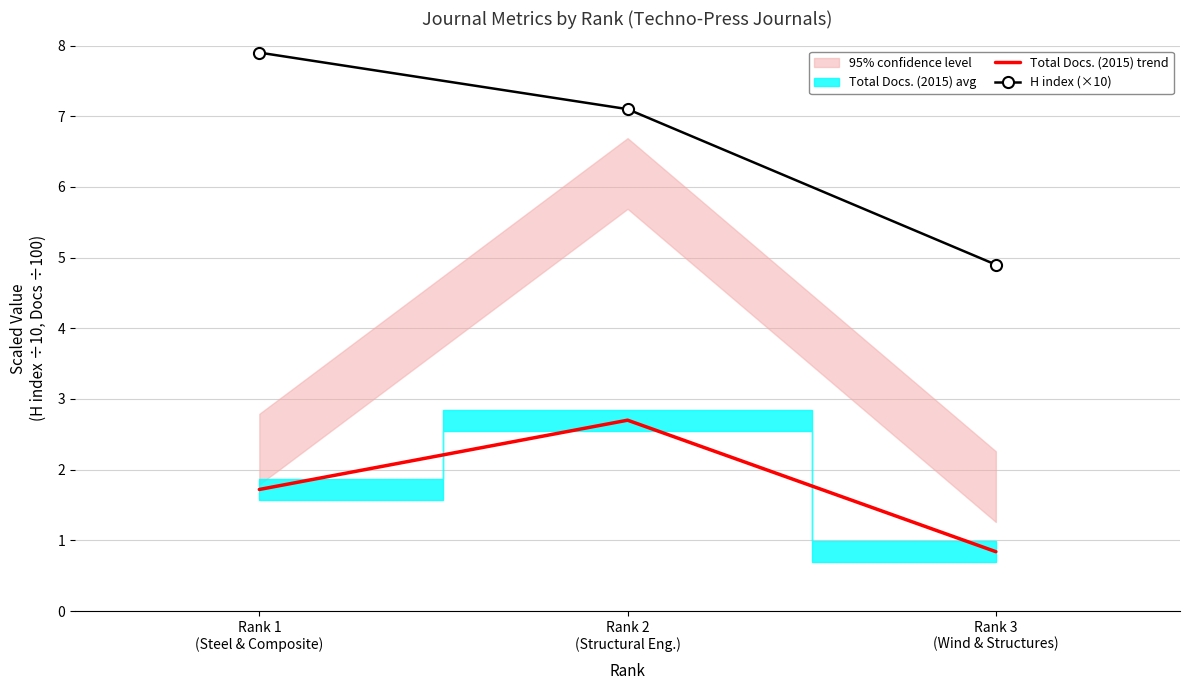

What is the label of the 1st point from the left?

Rank 1
(Steel & Composite)